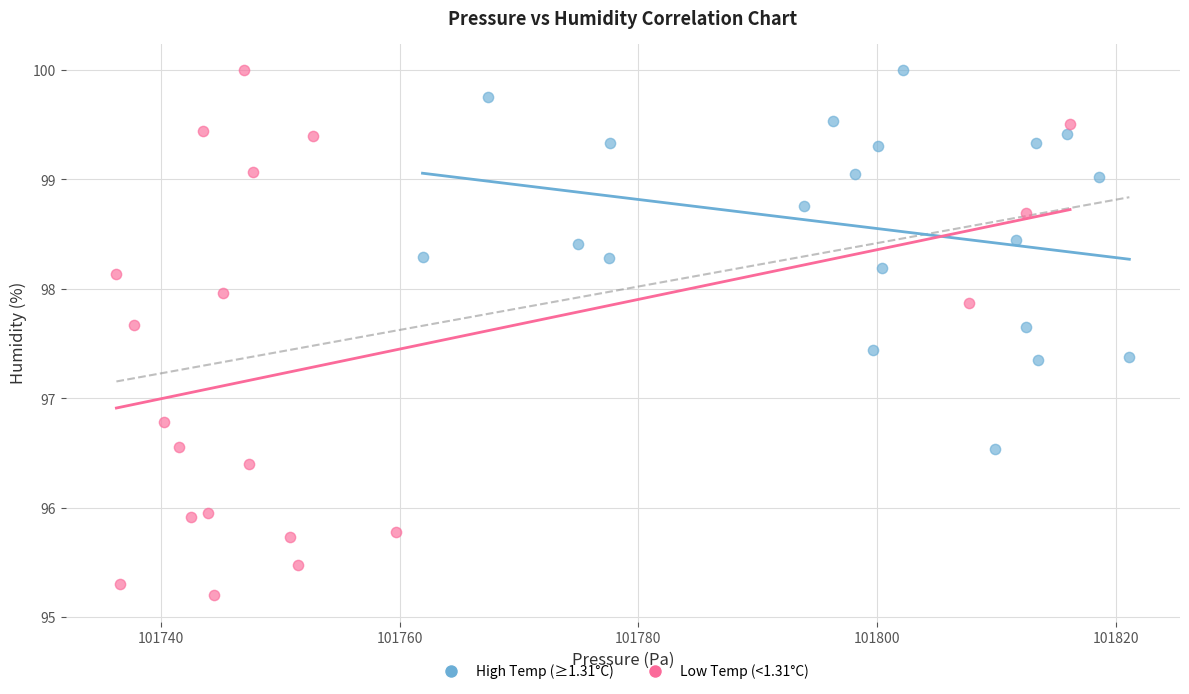

Which series has the largest Y range (max minus min)?

Low Temp (<1.31°C)